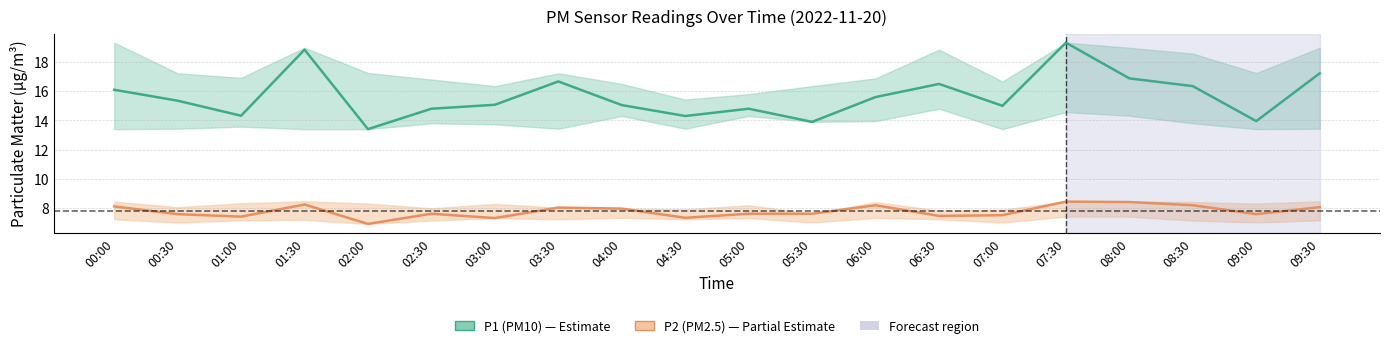

Read the P2 (PM2.5) value at 06:30.

7.5